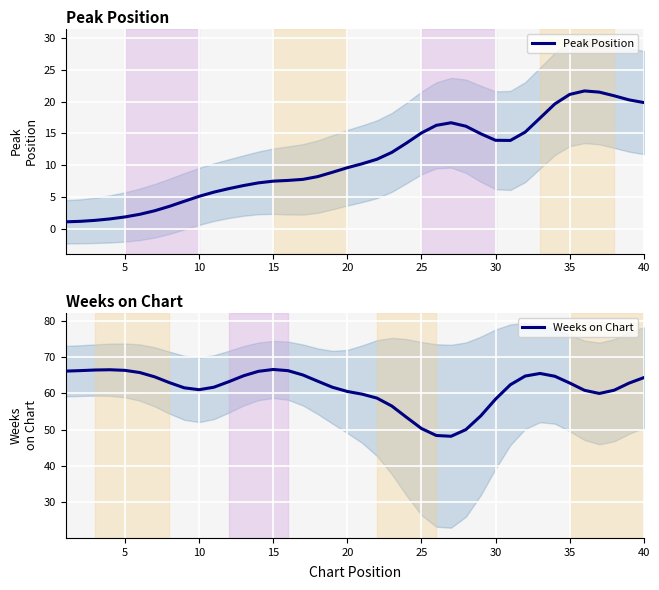

What is the maximum value for Peak Position?

21.7